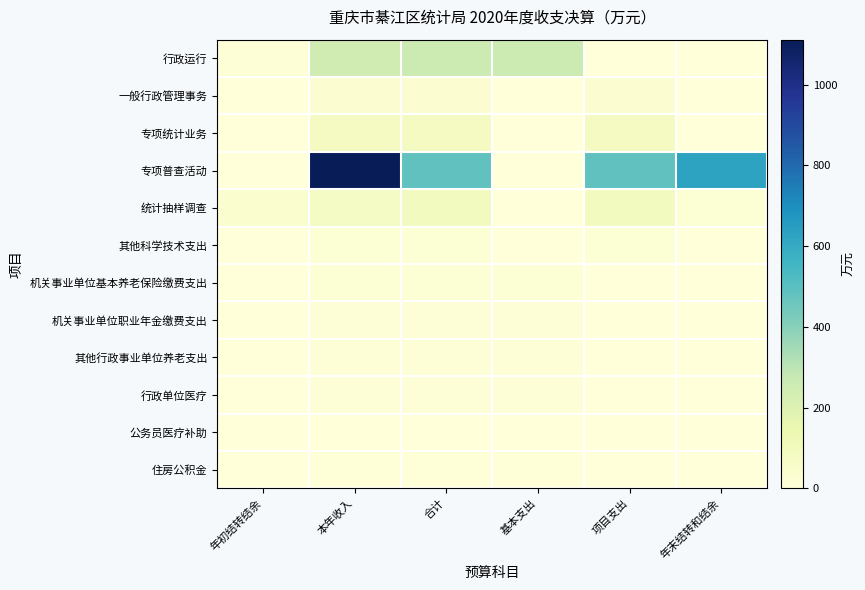

Reading right to left, list all the values displayed in this chart.

行政运行: 年末结转和结余=0.0	项目支出=0.0	基本支出=260.5	合计=260.5	本年收入=245.2	年初结转结余=15.2
一般行政管理事务: 年末结转和结余=0.0	项目支出=32.7	基本支出=0.0	合计=32.7	本年收入=32.7	年初结转结余=0.0
专项统计业务: 年末结转和结余=0.0	项目支出=83.0	基本支出=0.0	合计=83.0	本年收入=83.0	年初结转结余=0.0
专项普查活动: 年末结转和结余=628.5	项目支出=483.4	基本支出=0.0	合计=483.4	本年收入=1111.8	年初结转结余=0.0
统计抽样调查: 年末结转和结余=17.7	项目支出=90.1	基本支出=0.0	合计=90.1	本年收入=72.1	年初结转结余=35.7
其他科学技术支出: 年末结转和结余=0.0	项目支出=20.0	基本支出=0.0	合计=20.0	本年收入=20.0	年初结转结余=0.0
机关事业单位基本养老保险缴费支出: 年末结转和结余=0.0	项目支出=0.0	基本支出=19.7	合计=19.7	本年收入=19.7	年初结转结余=0.0
机关事业单位职业年金缴费支出: 年末结转和结余=0.0	项目支出=0.0	基本支出=12.1	合计=12.1	本年收入=9.6	年初结转结余=2.5
其他行政事业单位养老支出: 年末结转和结余=0.0	项目支出=0.0	基本支出=16.0	合计=16.0	本年收入=12.4	年初结转结余=3.5
行政单位医疗: 年末结转和结余=0.0	项目支出=0.0	基本支出=11.7	合计=11.7	本年收入=11.7	年初结转结余=0.0
公务员医疗补助: 年末结转和结余=0.0	项目支出=0.0	基本支出=3.1	合计=3.1	本年收入=3.1	年初结转结余=0.0
住房公积金: 年末结转和结余=0.0	项目支出=0.0	基本支出=6.9	合计=6.9	本年收入=6.9	年初结转结余=0.0